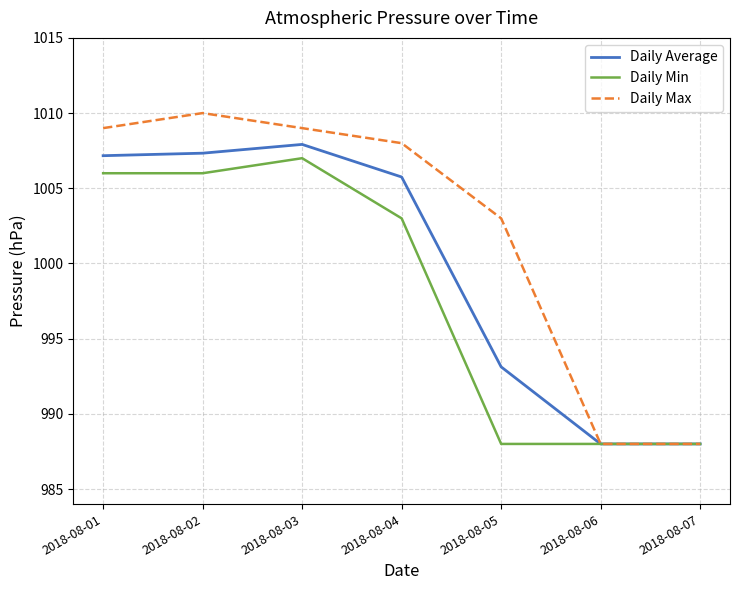

At which label is Daily Average closest to 997?

2018-08-05